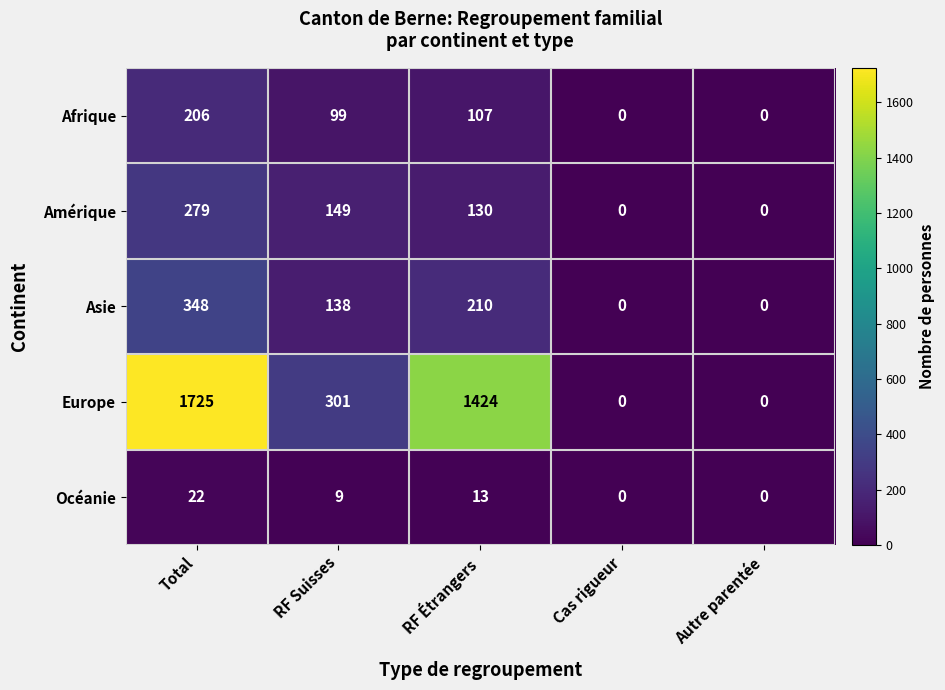

Rank the series at RF Suisses from lowest to highest value.

Océanie, Afrique, Asie, Amérique, Europe